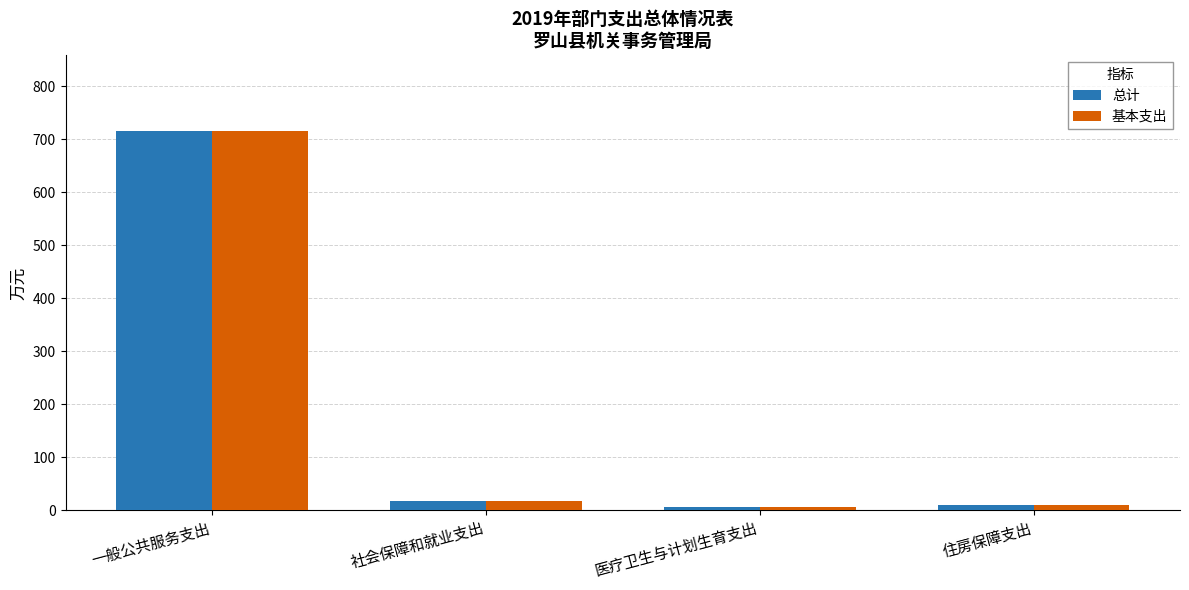

What is the label of the 2nd bar from the left?

社会保障和就业支出